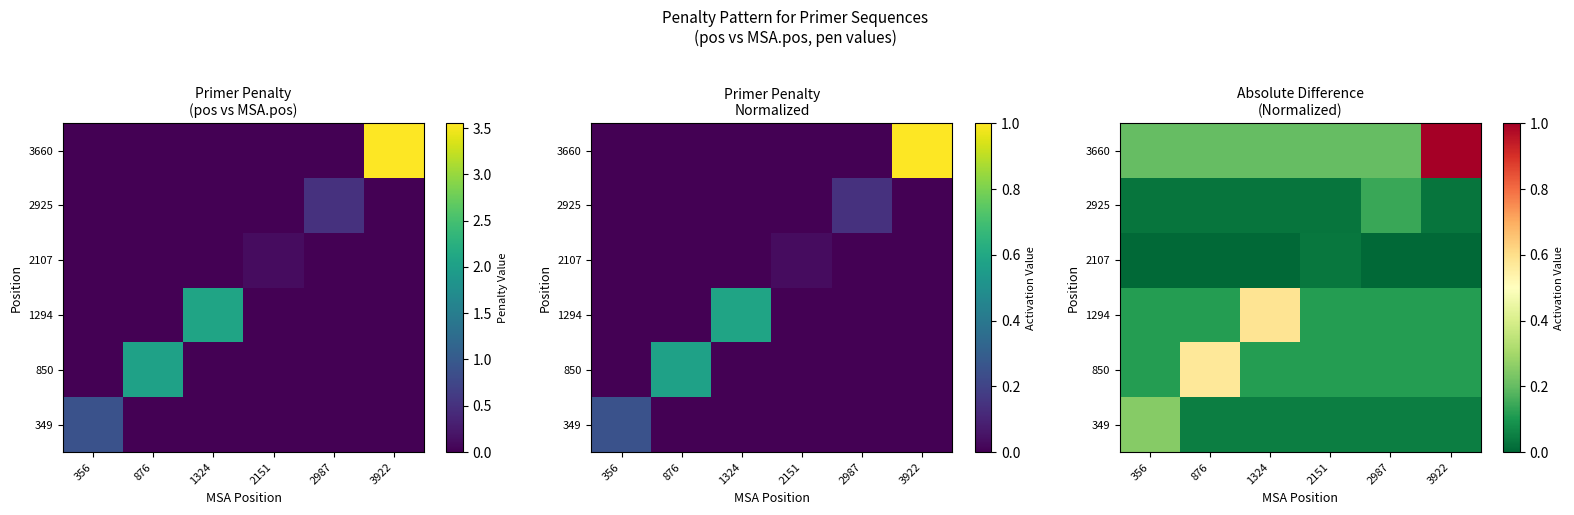

At how many categories does at least one series exceed 0?

6